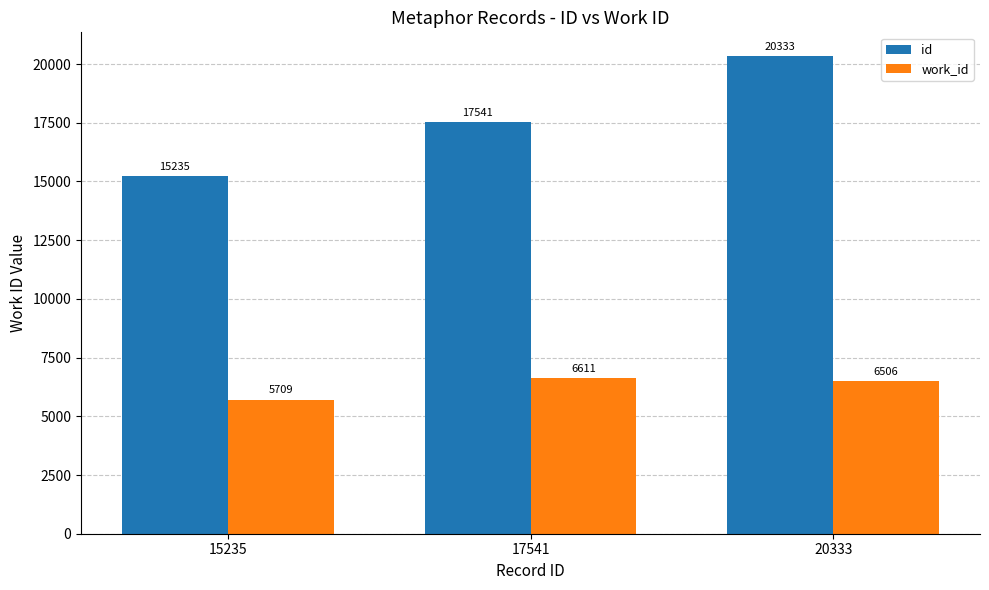

How many bars are there in each group?

2